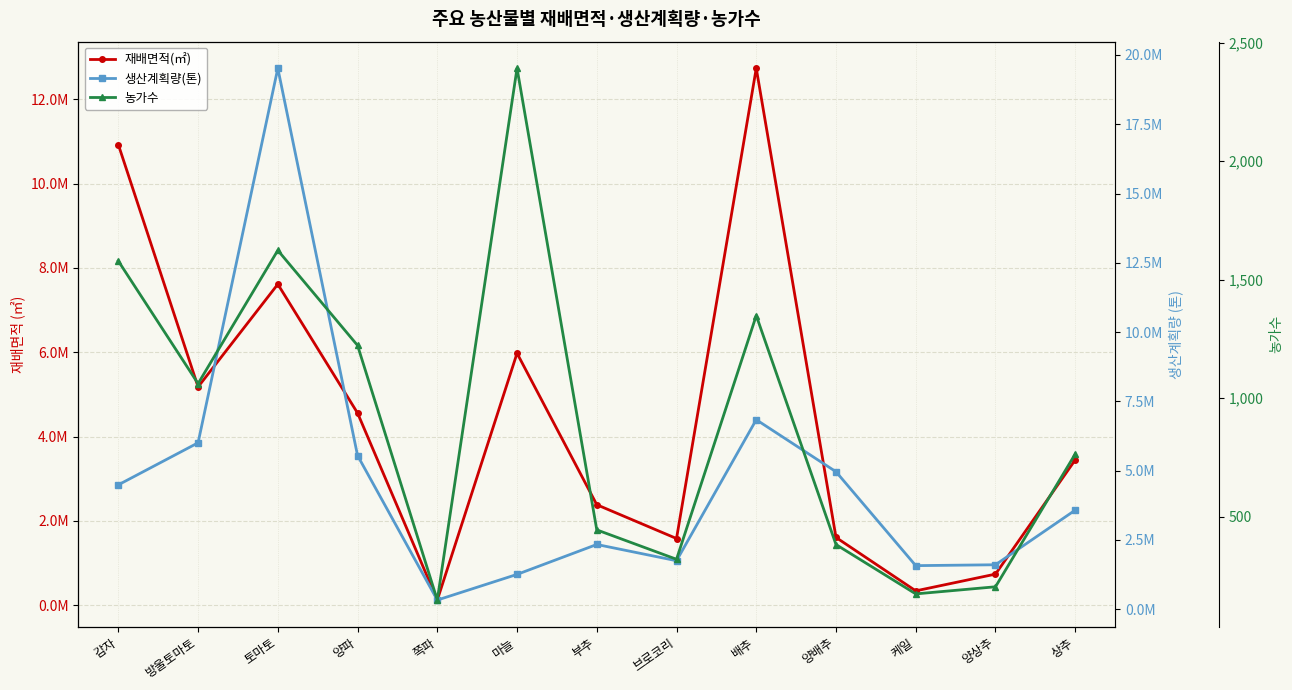

What is the value of the 재배면적(㎡) point at the 7th from the left?

2384311.6